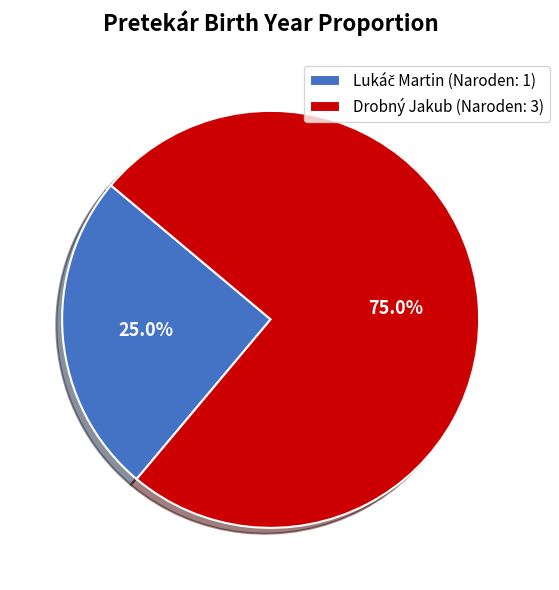

How much of the chart is everything except Drobný Jakub (Naroden: 3)?

25.0%